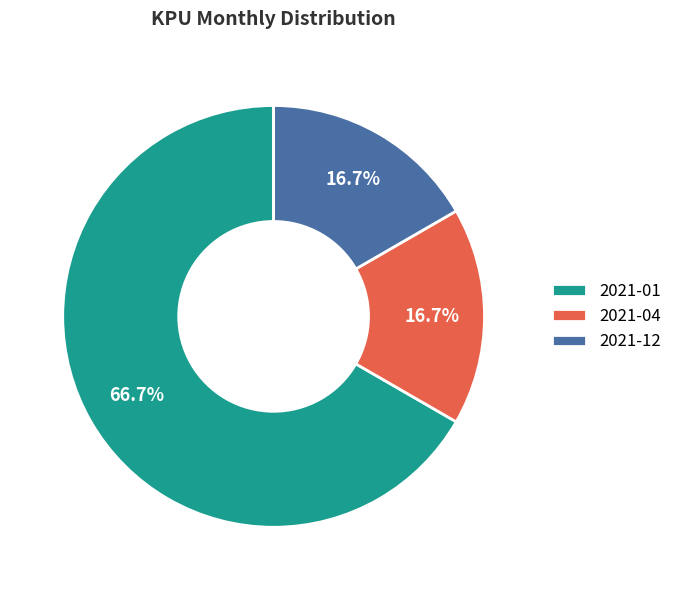

Approximately how many times larger is the value at 2021-04 compared to 2021-01?

0.3